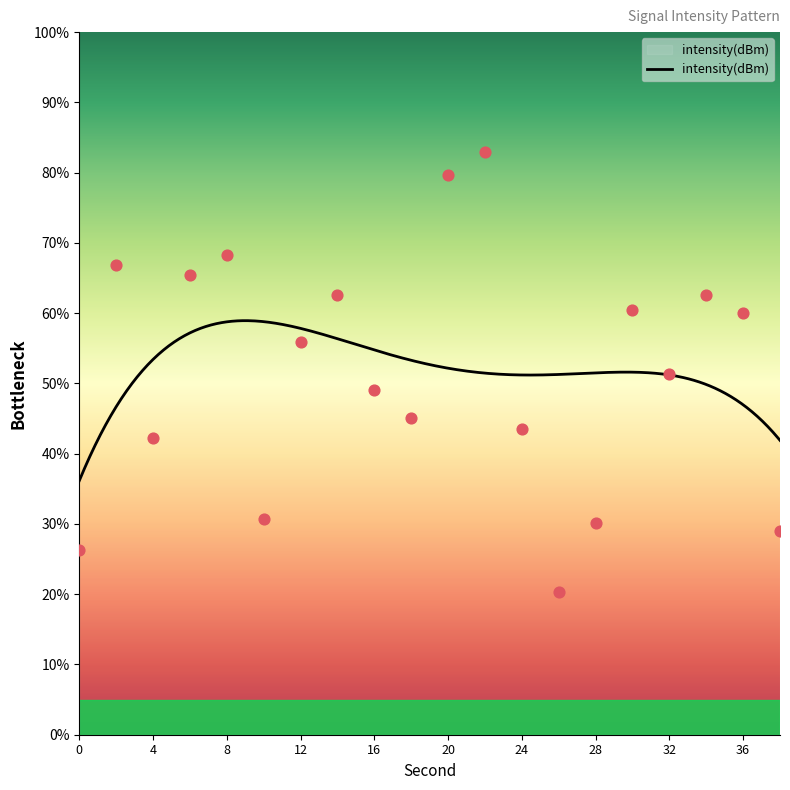

What is the ratio of the value at 28 to the value at 16?

0.6